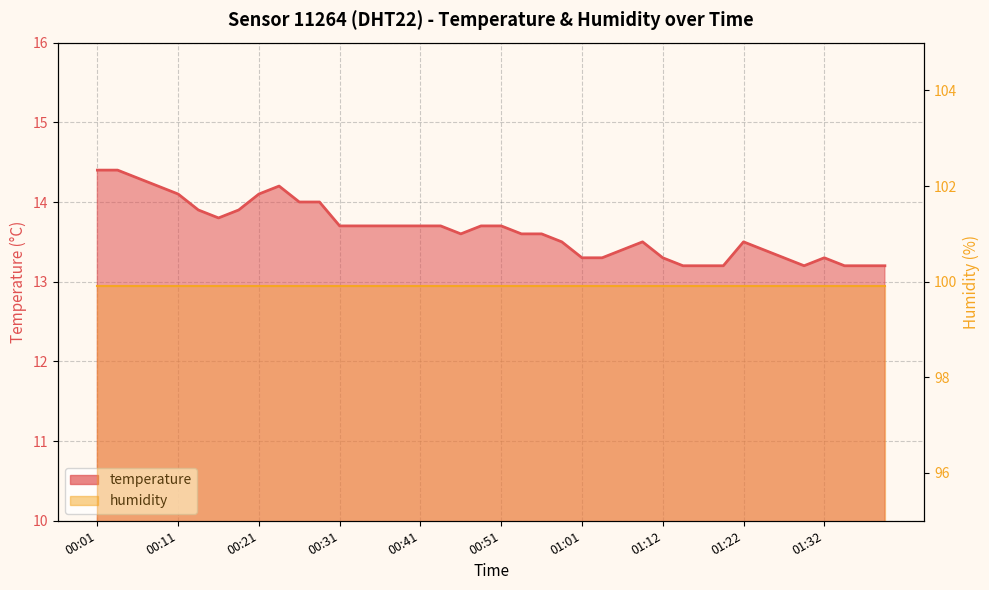

What is the ratio of the value at 00:01 to the value at 01:01?

1.1